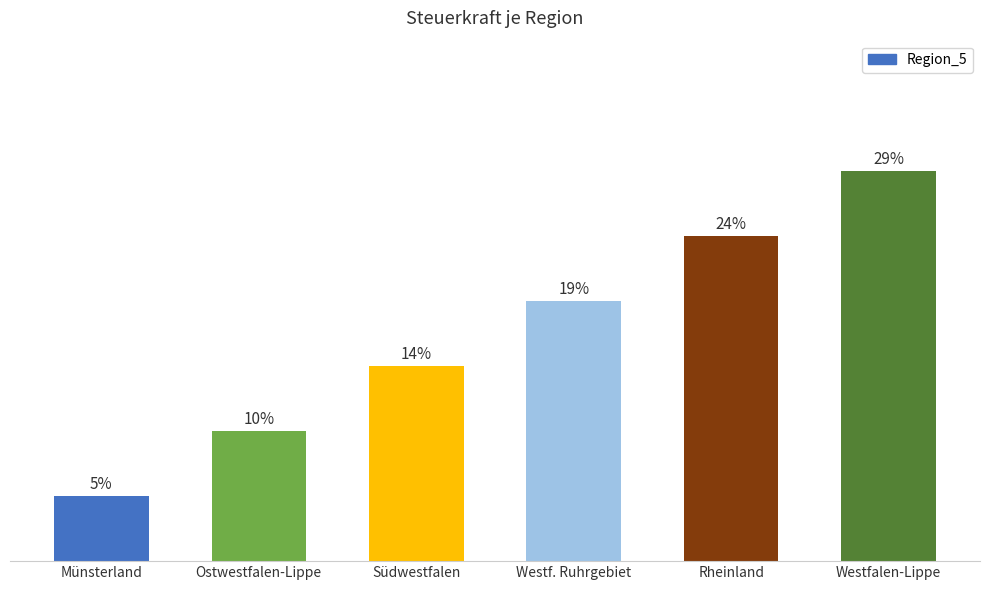

Does the chart contain any negative values?

No